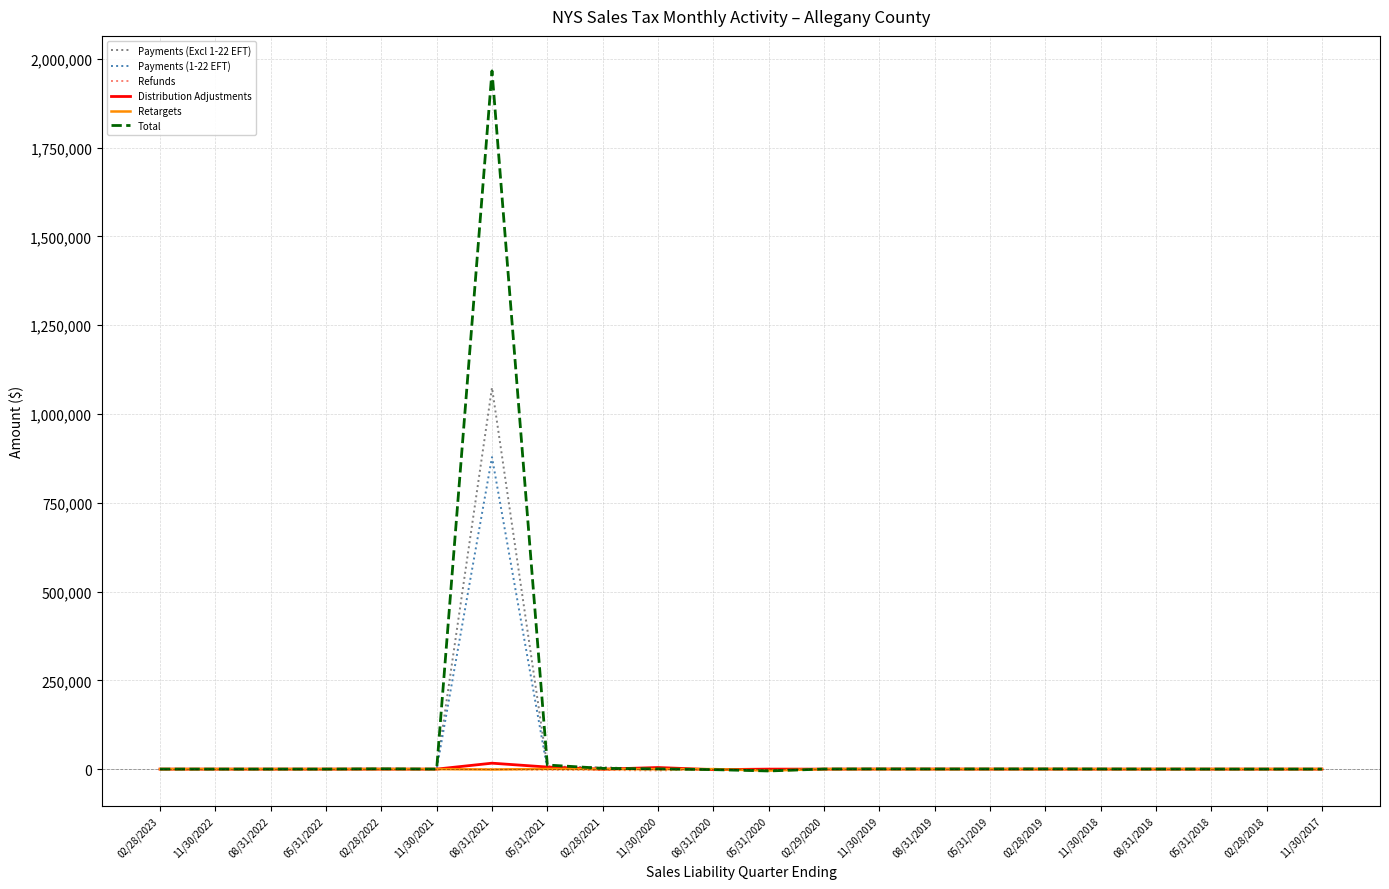

How many categories are shown in the chart?

22